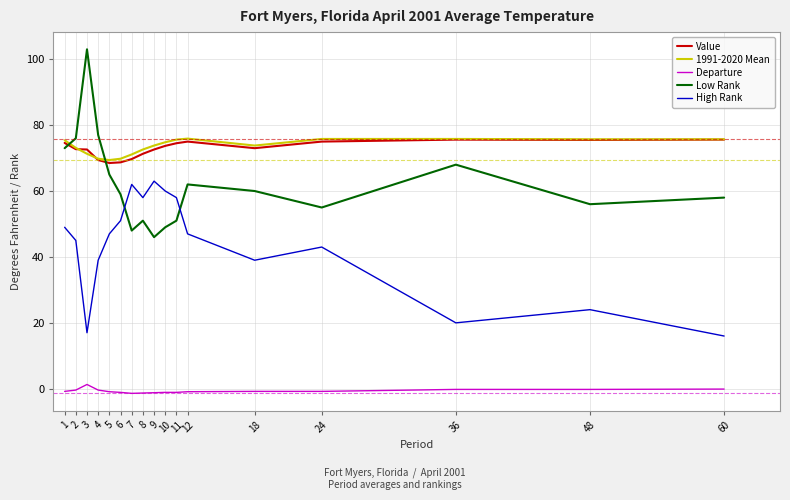

Between 8 and 60, which series saw the biggest shift?

High Rank